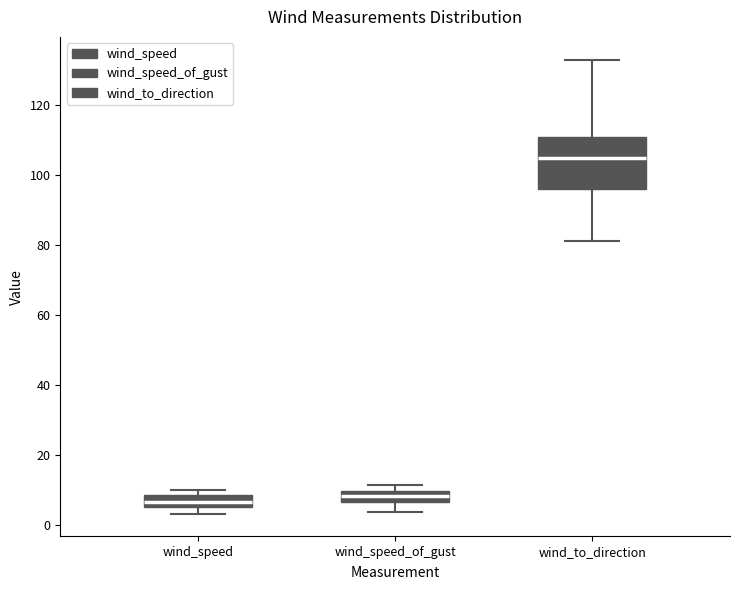

Where is the lower edge of the box for wind_to_direction on the y-axis? The values are not printed on the chart, so give them approximately, as read against the axis.

96